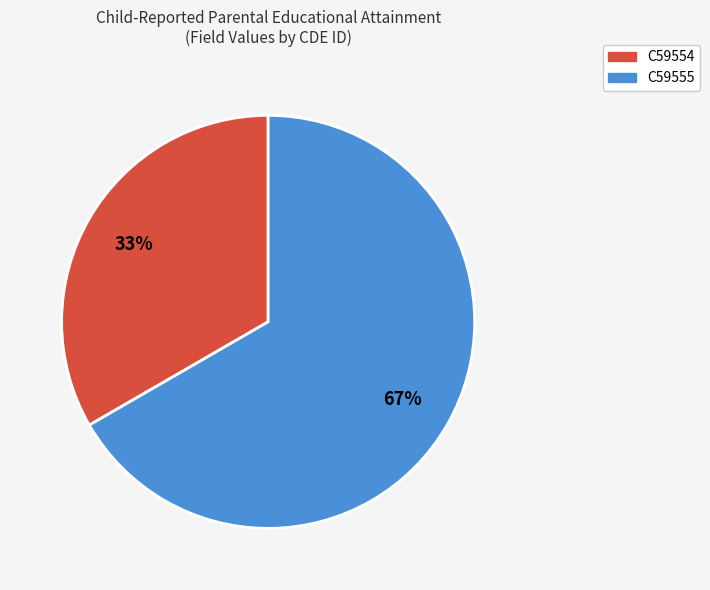

Combined, do C59555 and C59554 account for over 50%?

Yes